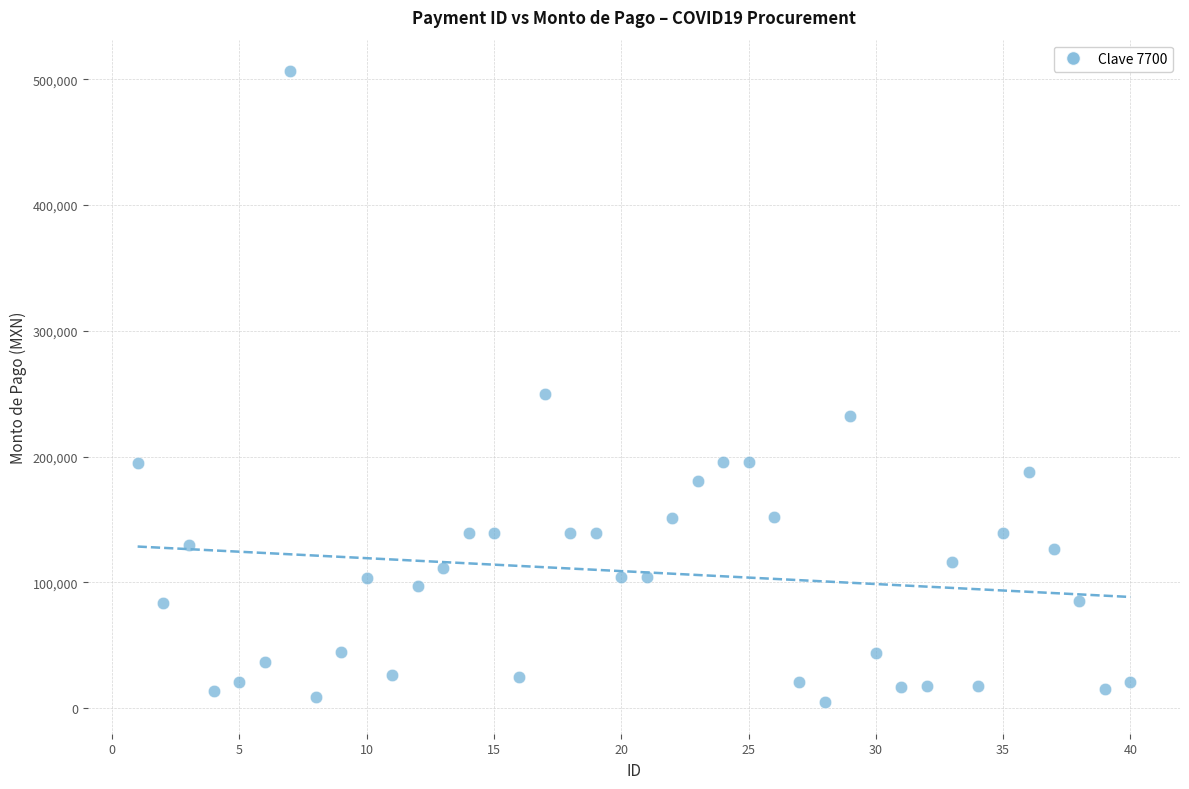

What Y value in the scatter plot is closest to 255568?

250000.0